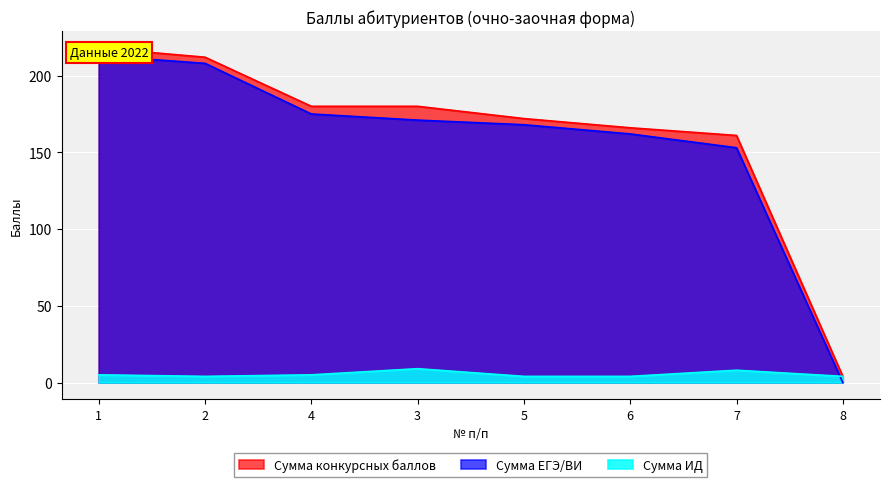

The Сумма ЕГЭ/ВИ series shows 248 at 5. True or false?

False